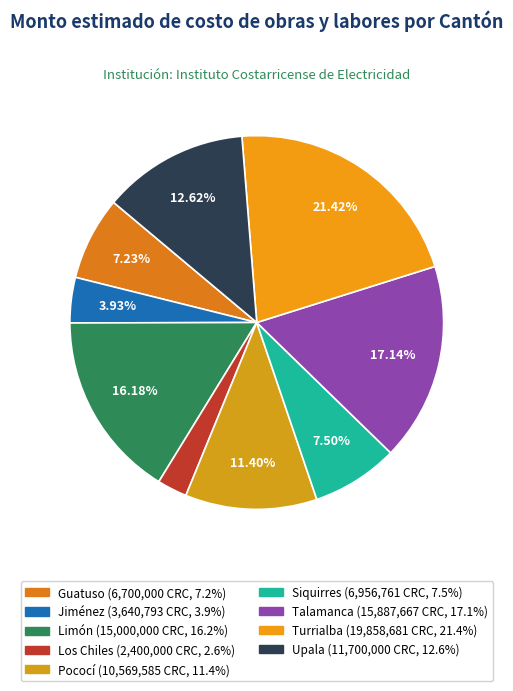

Count the number of slices in the pie.

9